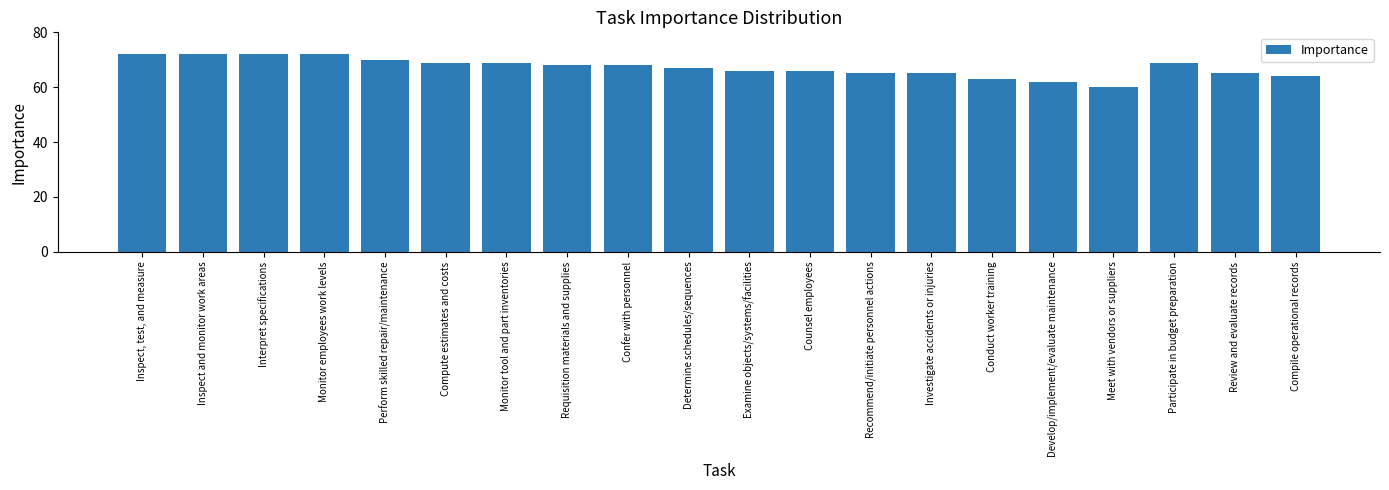

What is the sum of all values?

1344